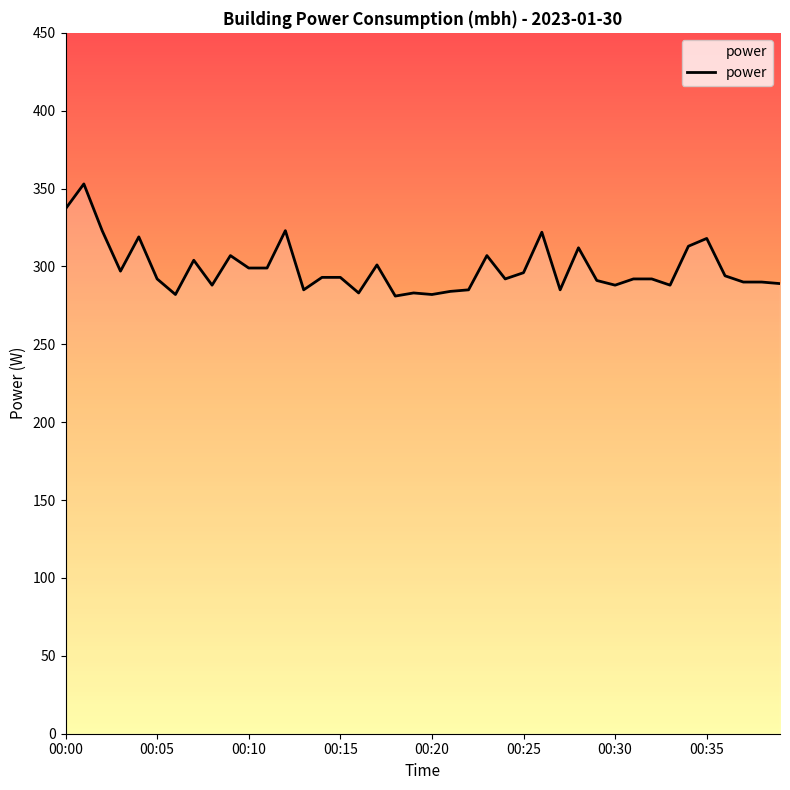

What is the minimum value shown in the chart?

281